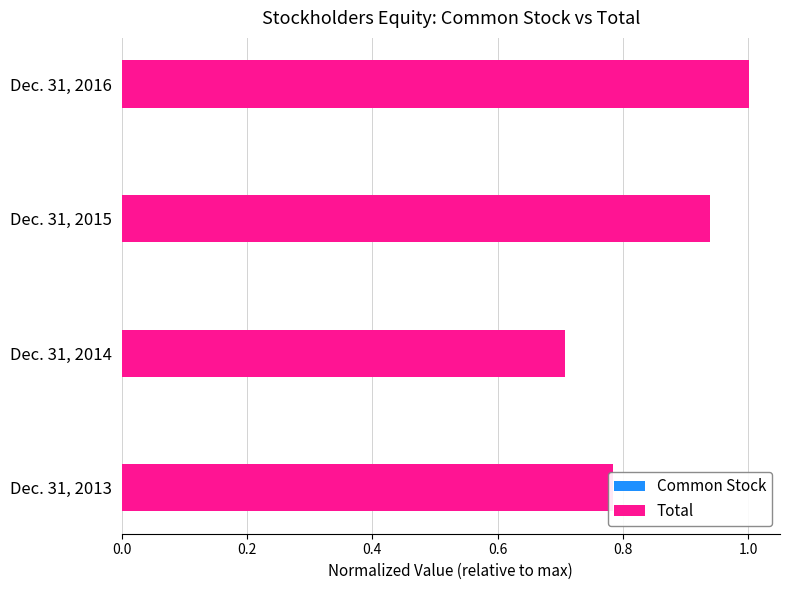

At which category is the sum across all series the highest?

Dec. 31, 2016